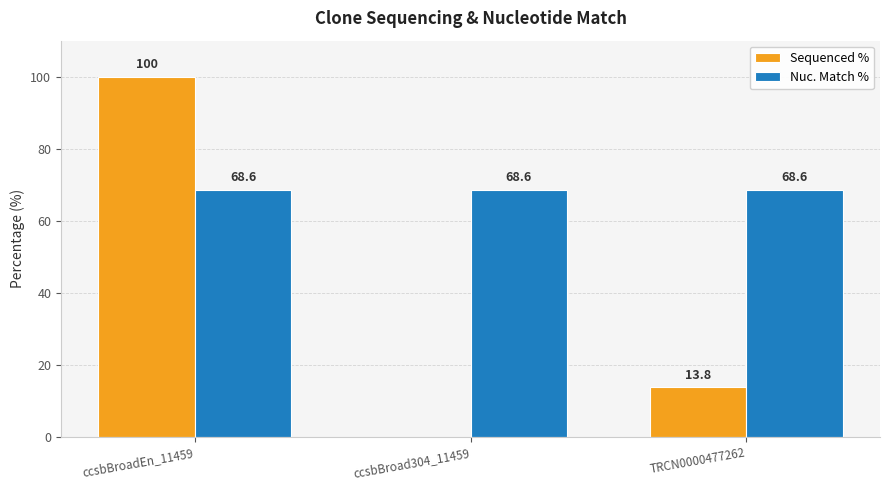

Count the number of categories in the chart.

3